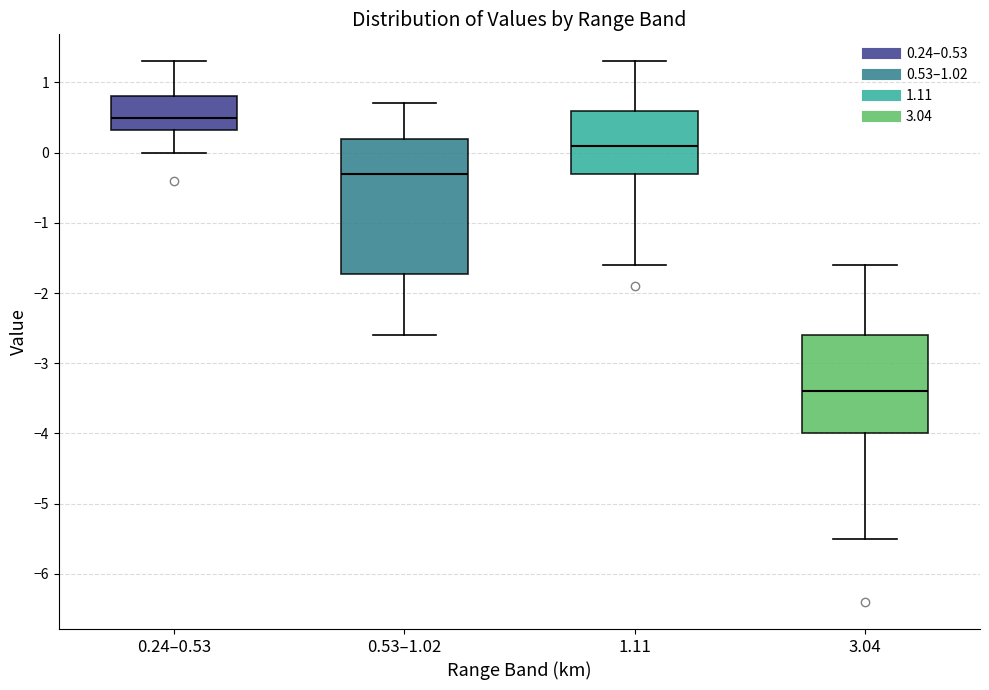

Comparing the boxes themselves (not the whiskers), which one is the tallest?

0.53–1.02